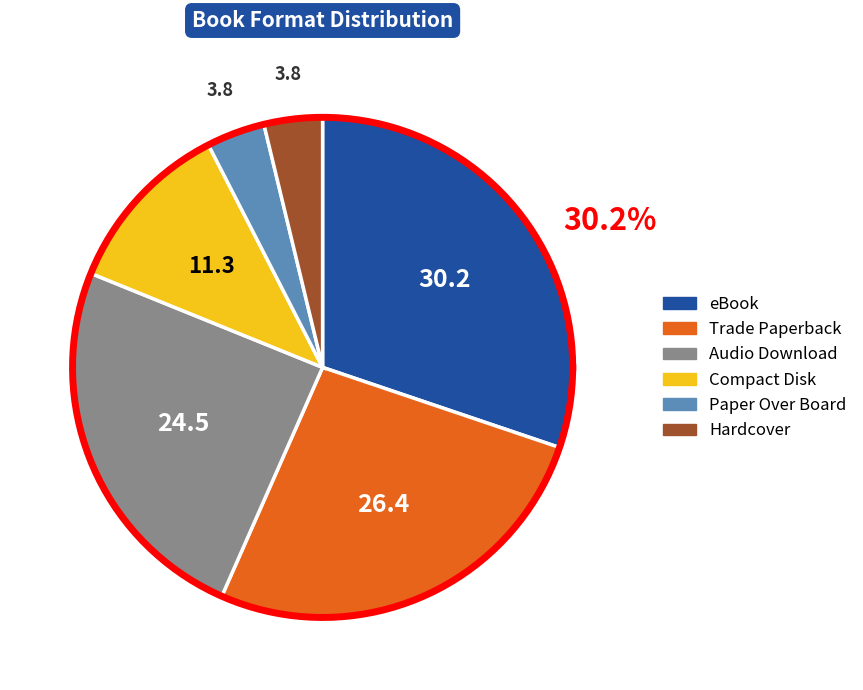

Is the sum of eBook and Paper Over Board greater than half?

No